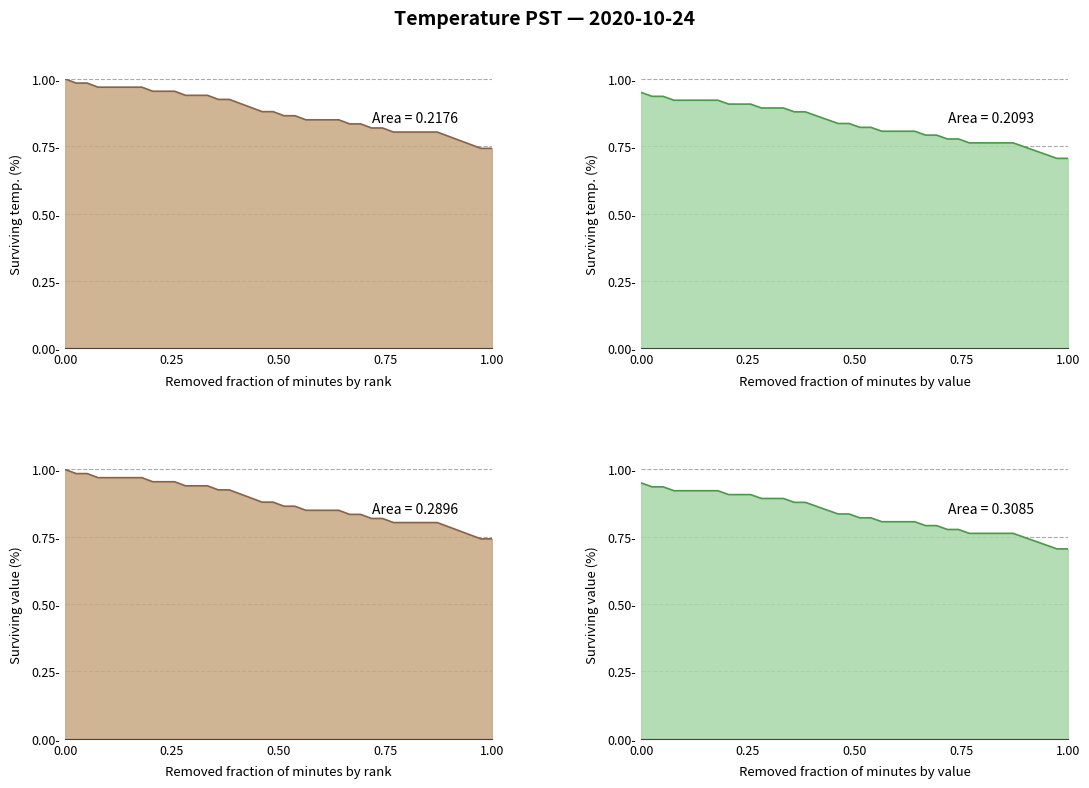

What is the sum of the values at 29 and 18?

1.7